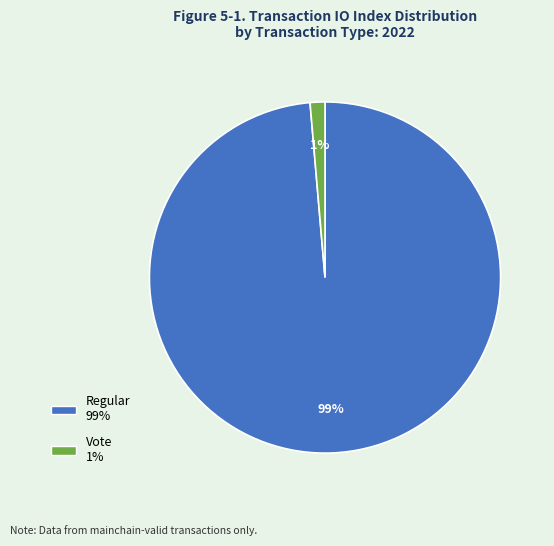

What percentage is the Vote slice, to the nearest percent?

1%